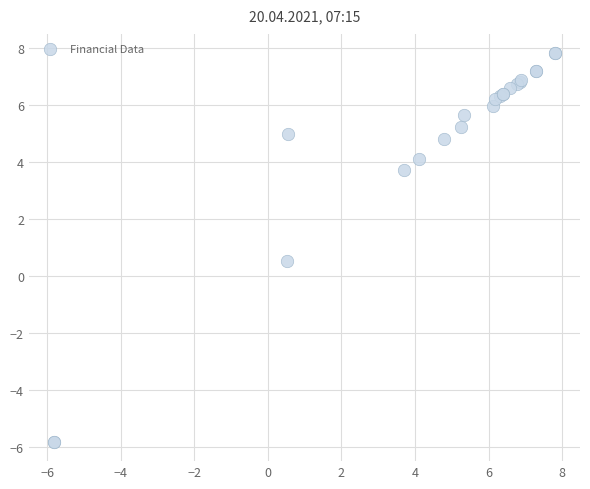

What Y value in the scatter plot is closest to 0?

0.5